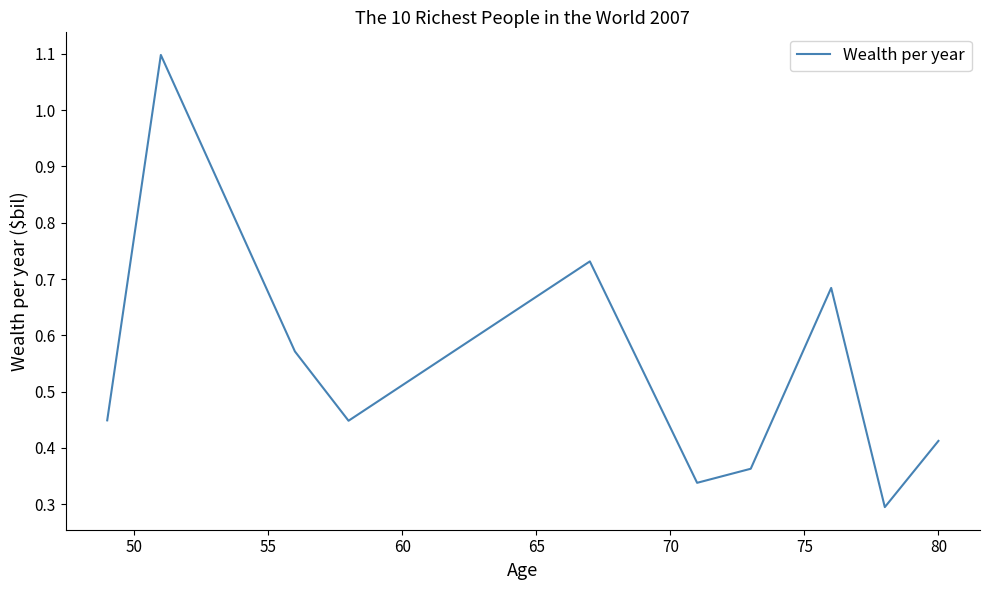

What is the difference between the maximum and minimum values?

0.8